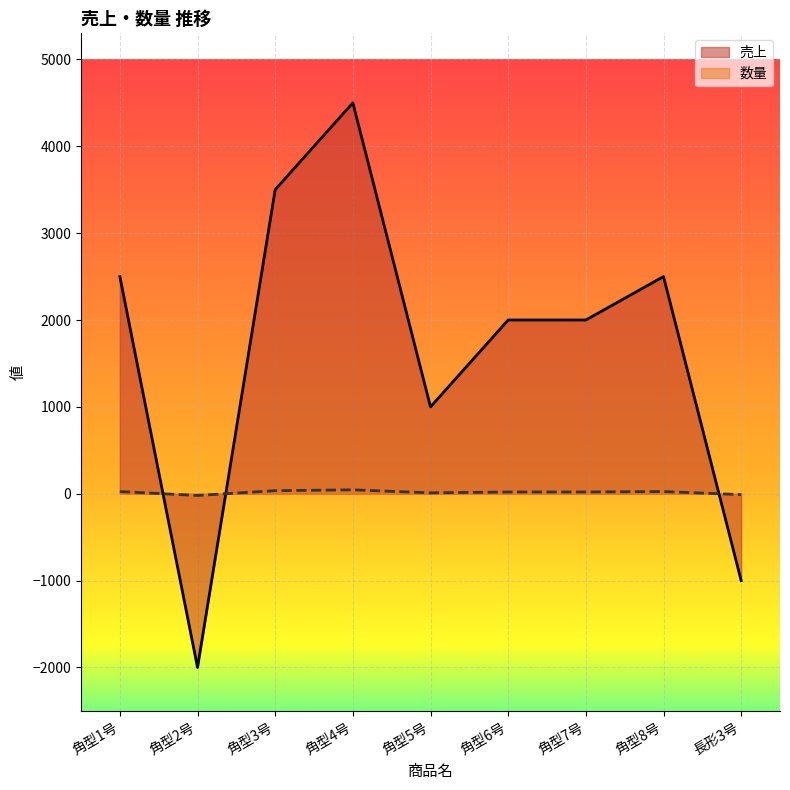

What is the difference between the 売上 values at 角型5号 and 長形3号?

2000